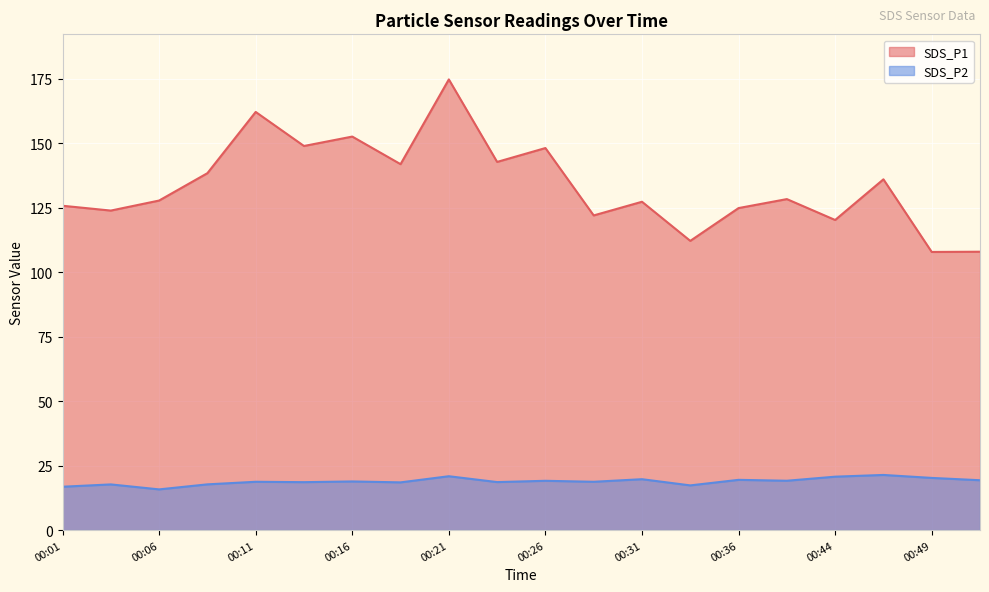

Rank the series by their average value, from highest to lowest.

SDS_P1, SDS_P2